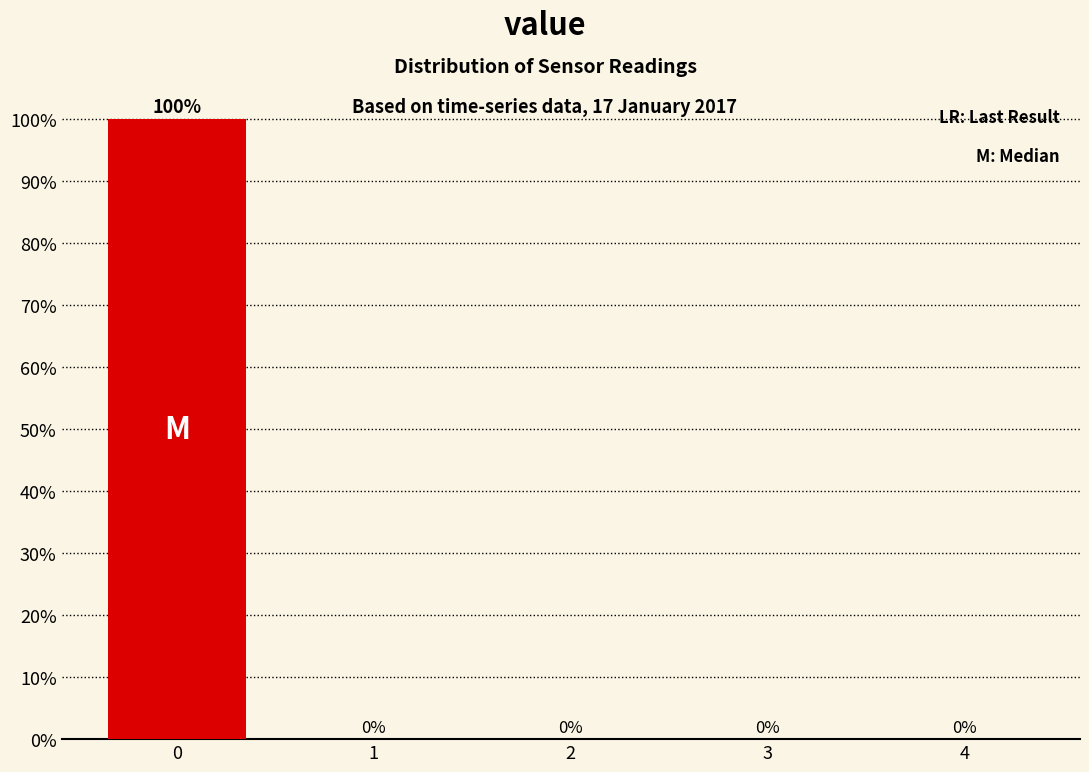

Which range on the x-axis has the tallest bar?

-0.5 to 0.5